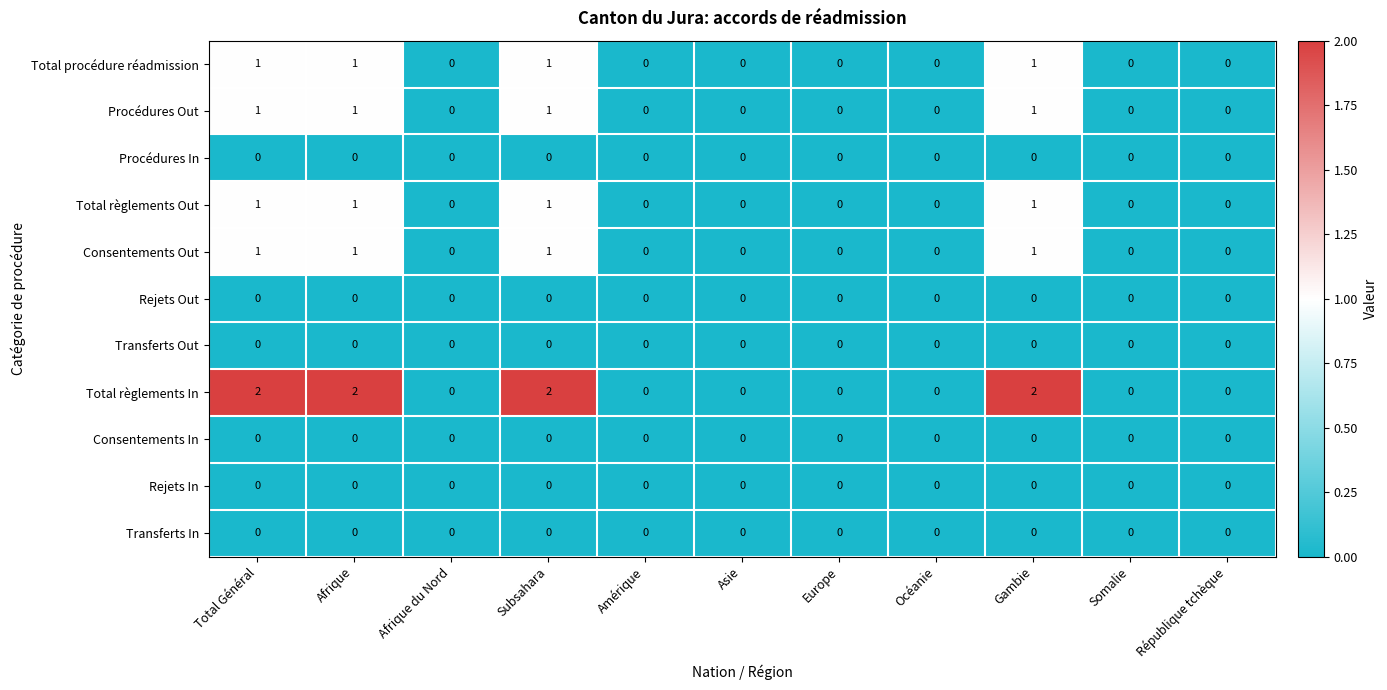

What is the sum of all Total règlements In values?

8